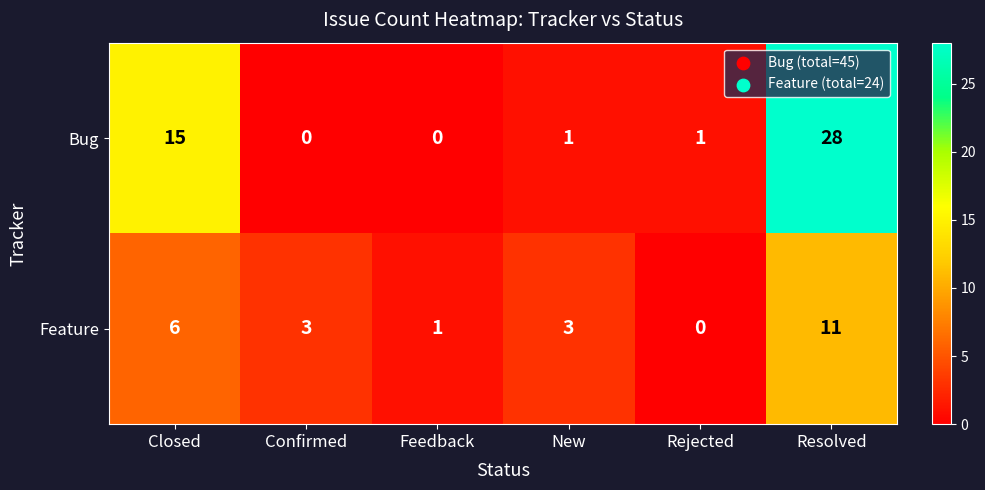

What is the average value of the Feature series?

4